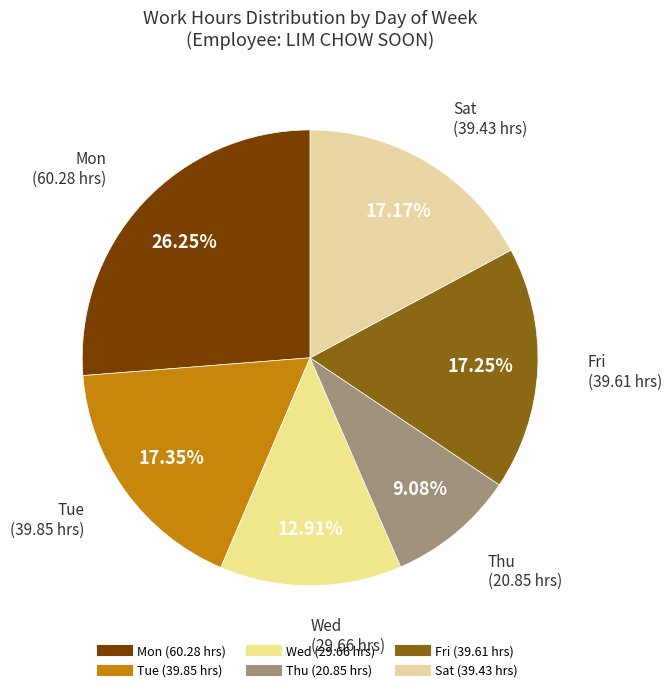

How many slices are in this pie chart?

6